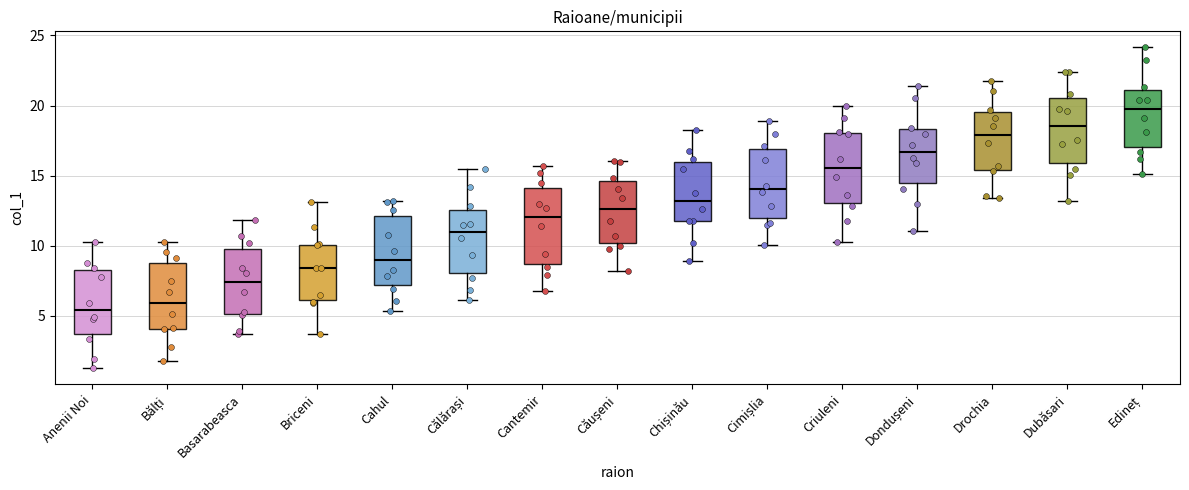

Which box has the lowest median line?

Anenii Noi